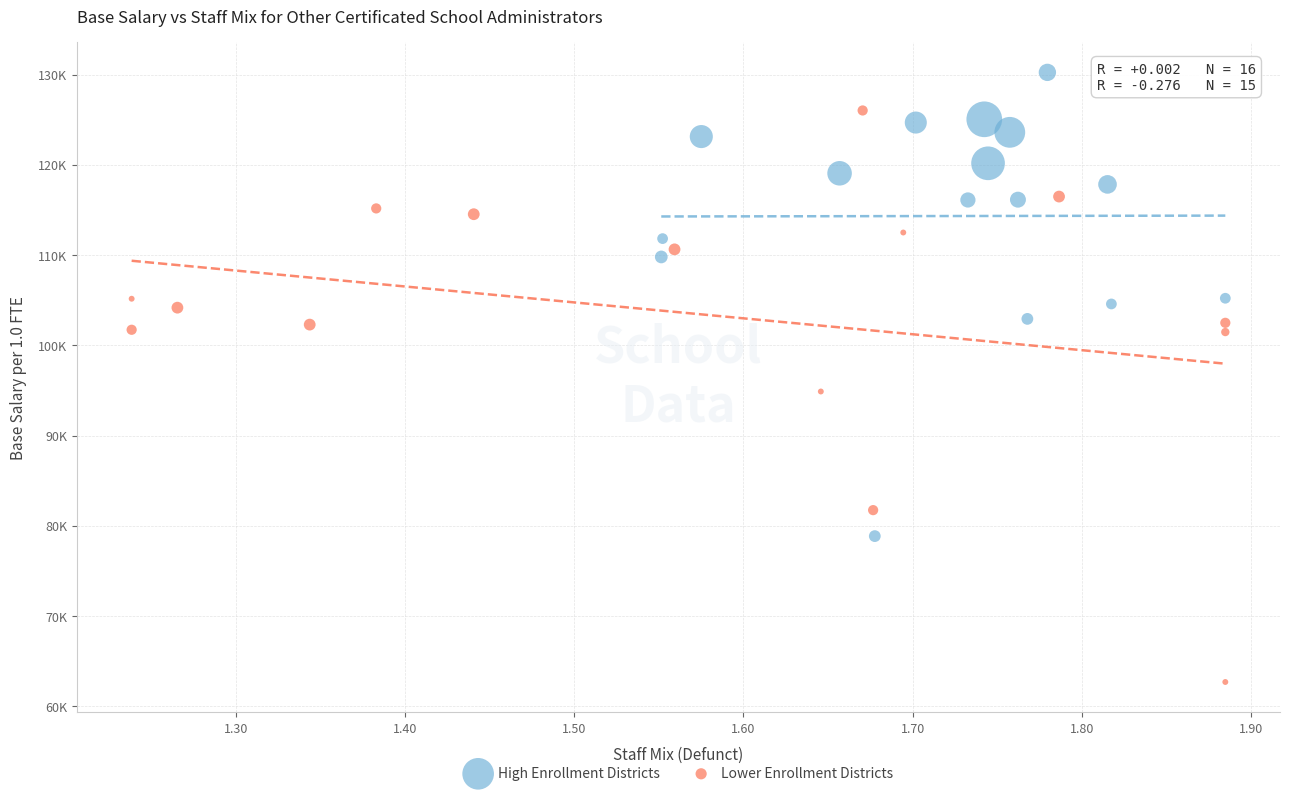

What are all the series names shown in the legend?

High Enrollment Districts, Lower Enrollment Districts